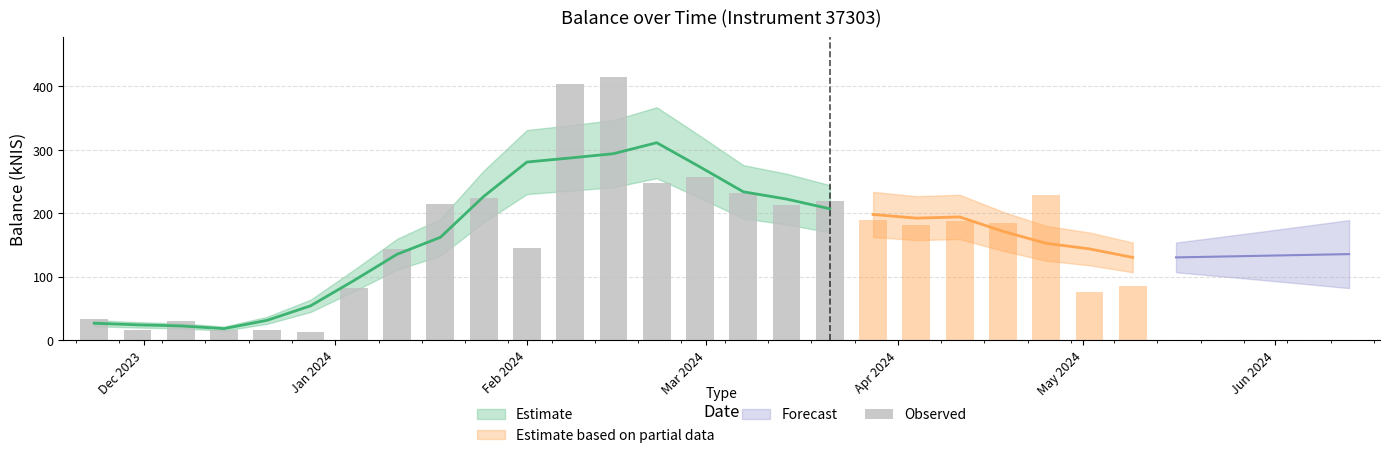

How many data points does each series have?

18